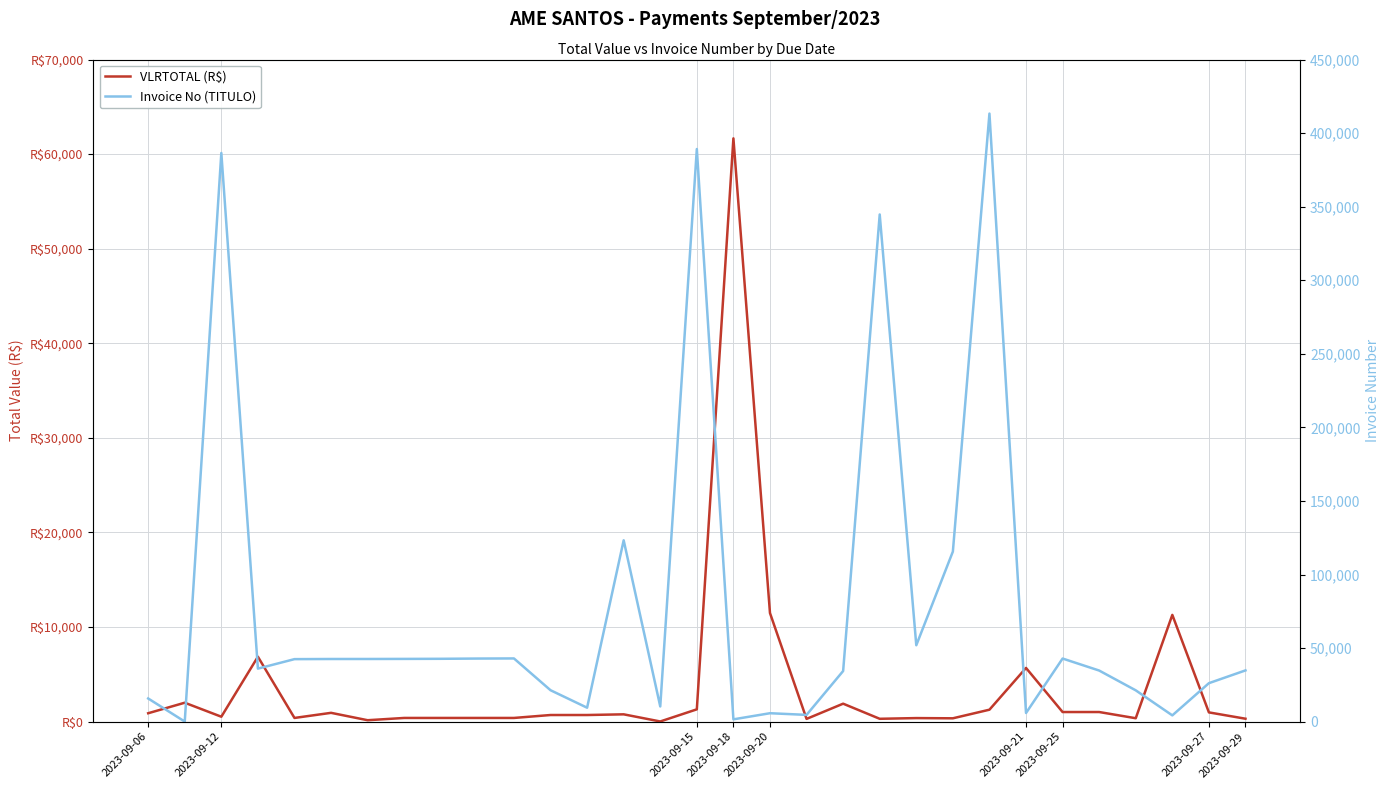

Is the value of VLRTOTAL (R$) at 20 greater than the value of Invoice No (TITULO) at 19?

No